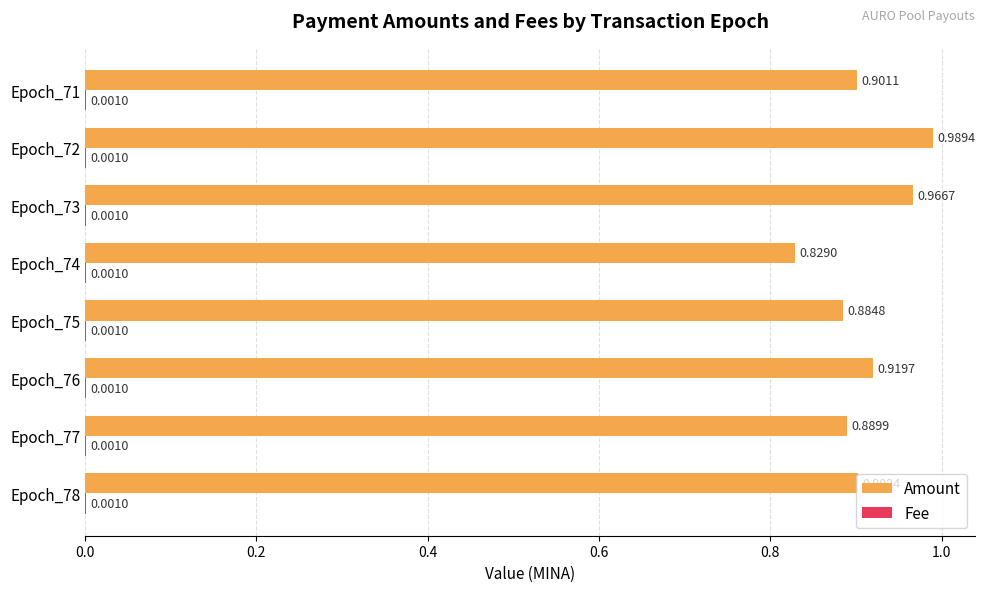

Which series has the largest total across all categories?

Amount